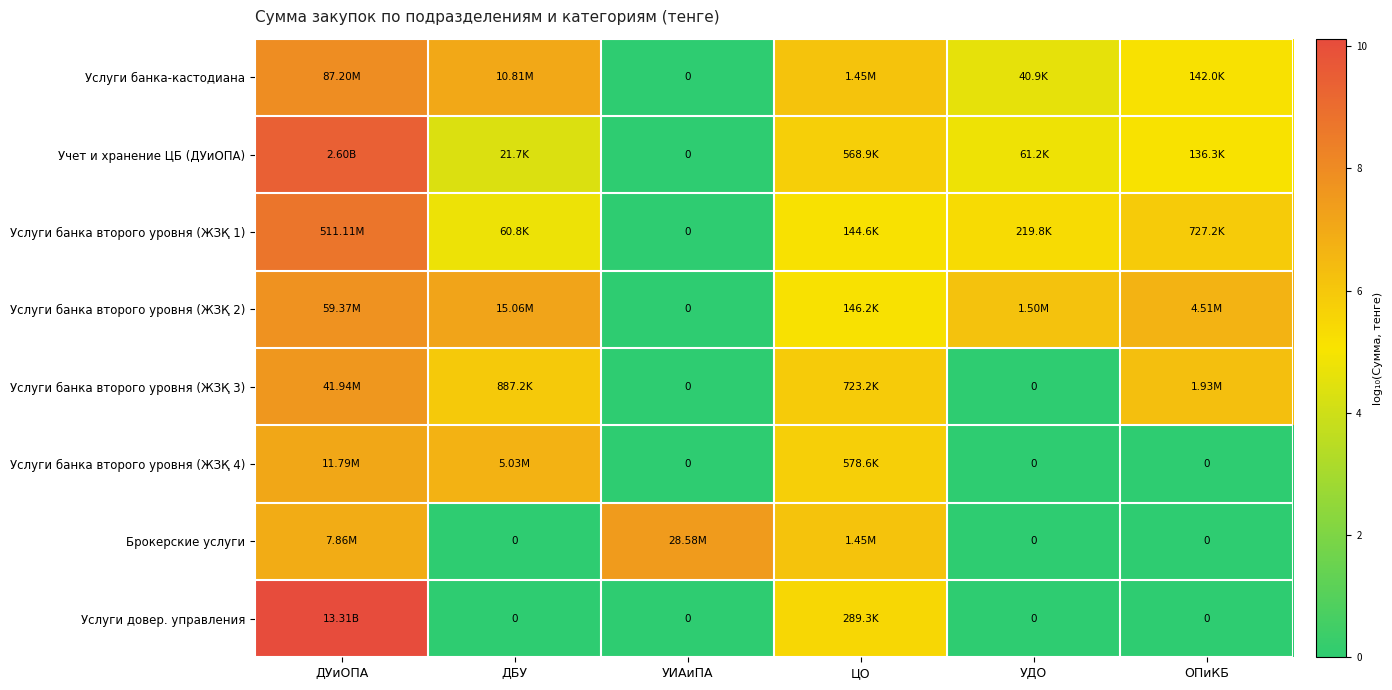

What is the total value across all series at УИАиПА?

7.5